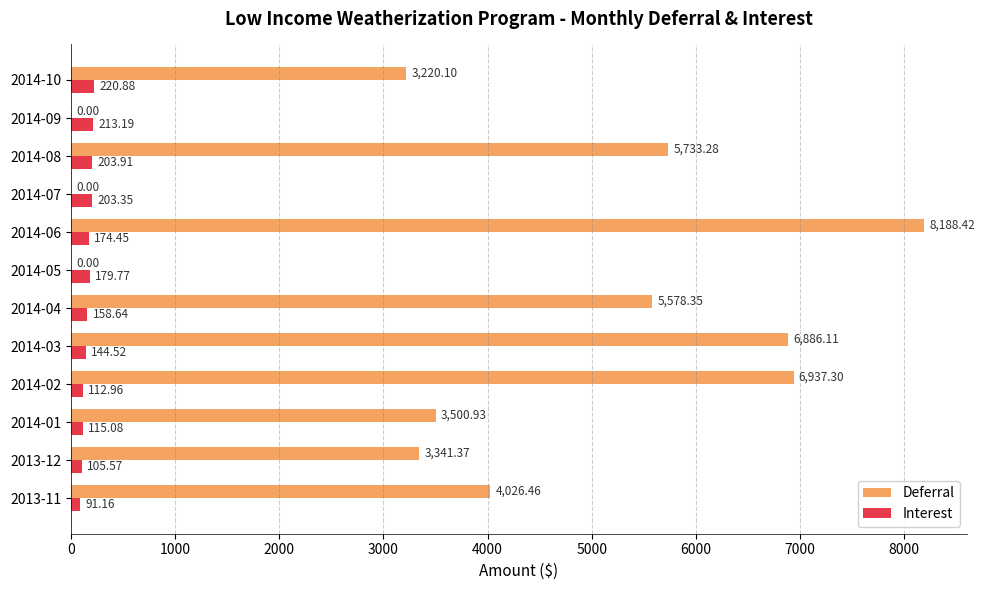

Count the number of data series in this chart.

2